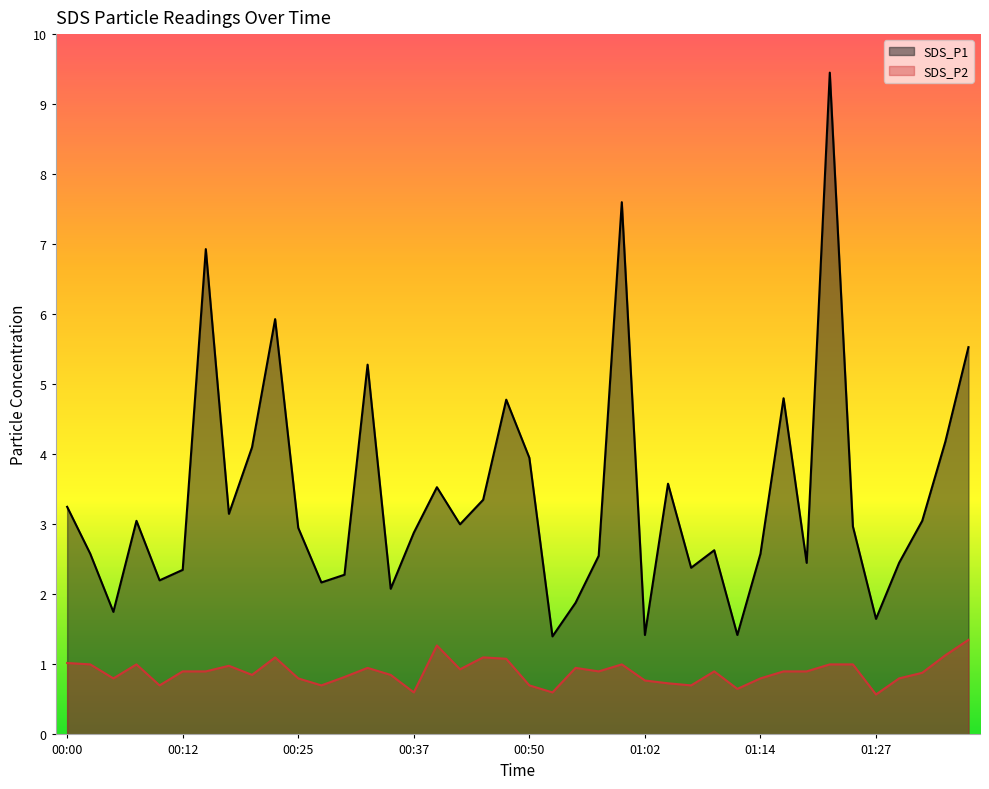

At 00:55, list the series in order from smallest to largest.

SDS_P2, SDS_P1